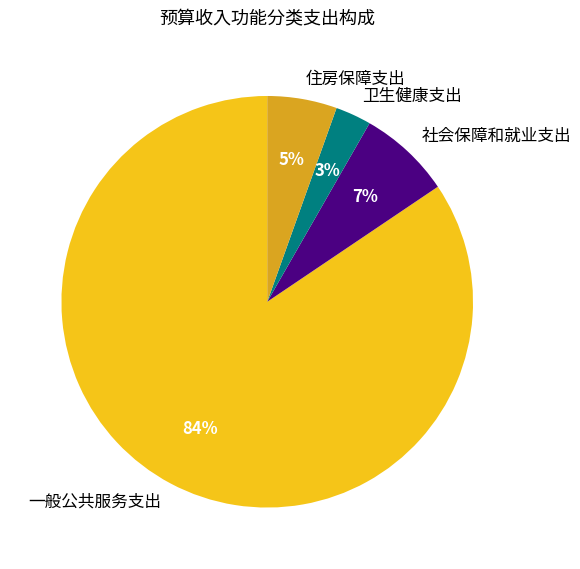

Which slice represents more than half of the pie?

一般公共服务支出